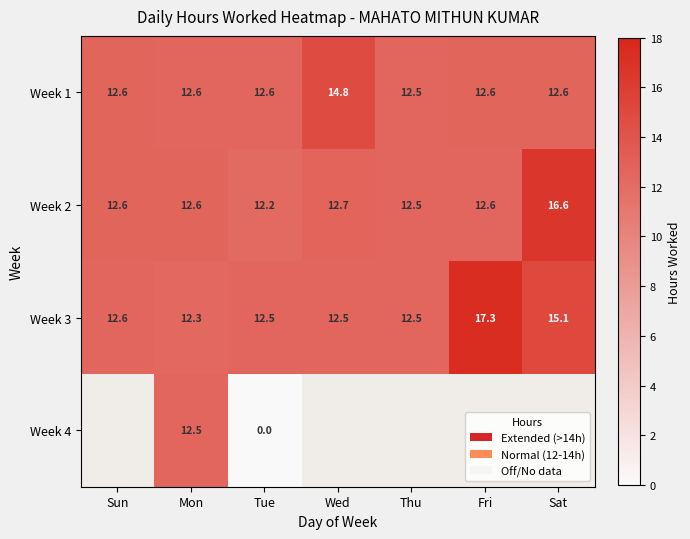

Rank the series at Tue from lowest to highest value.

Week 4, Week 2, Week 3, Week 1